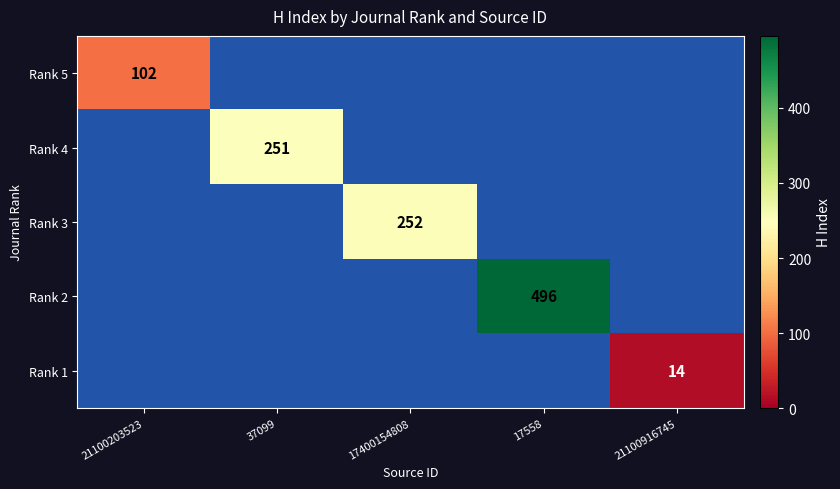

The Rank 2 series shows 802 at 17558. True or false?

False